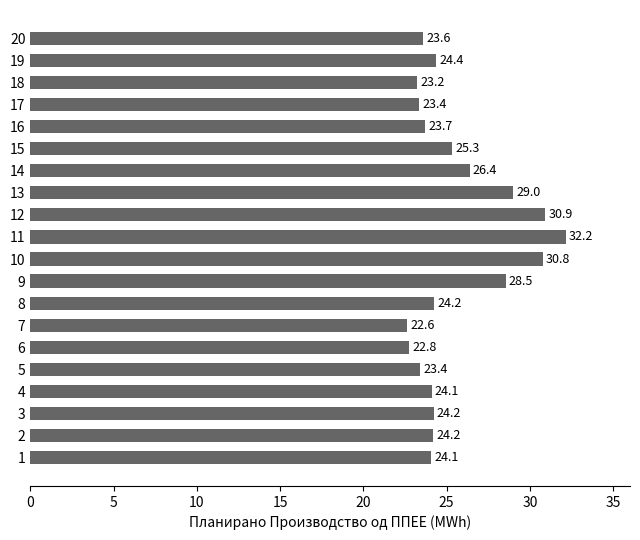

How many categories are shown in the chart?

20